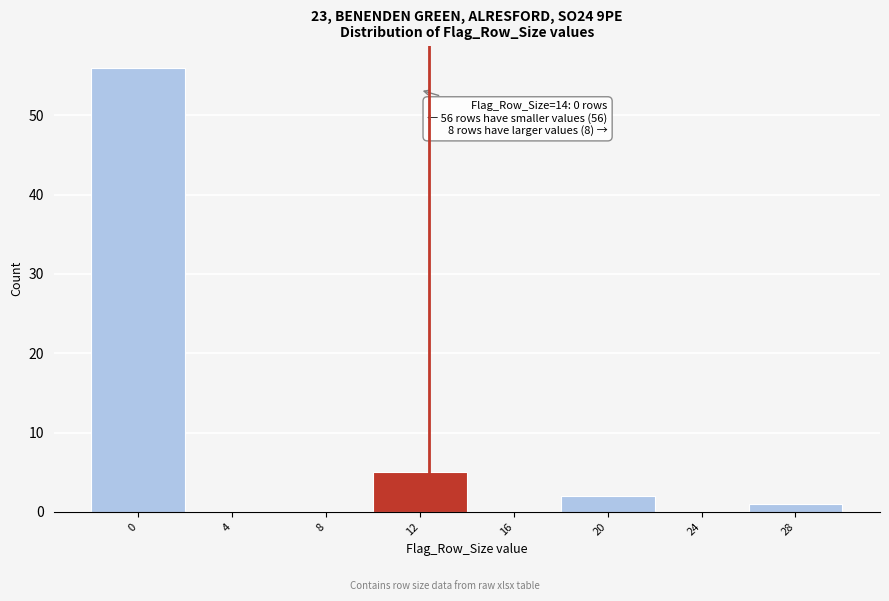

Reading left to right, transcribe all the data shown in this chart.

0=56	4=0	8=0	12=5	16=0	20=2	24=0	28=1